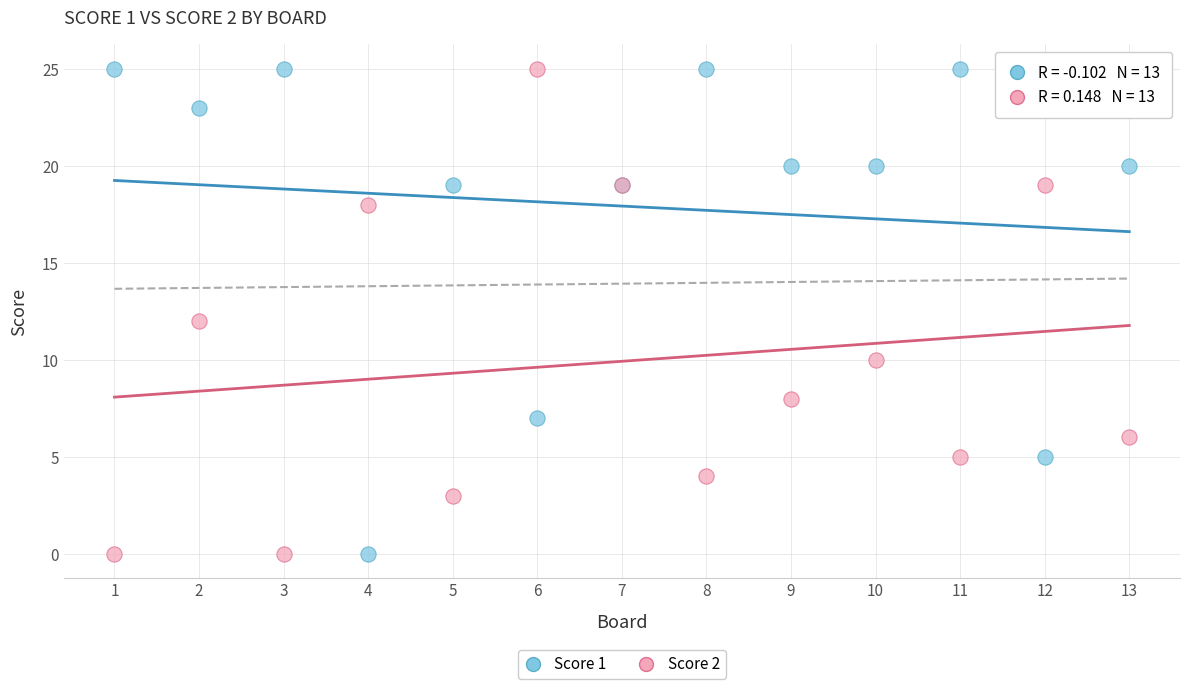

What is the X range (max minus min) for the scatter plot?

12